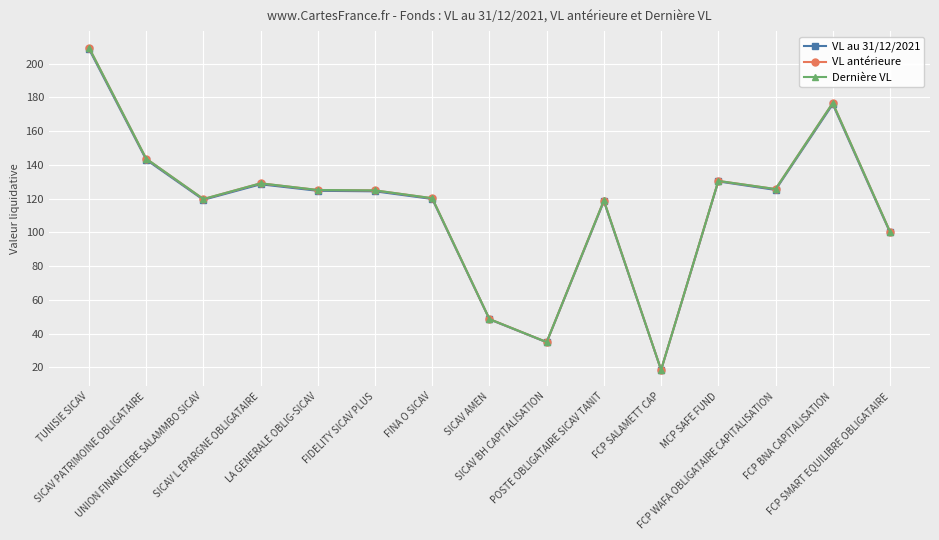

What is the label of the 11th point from the left?

FCP SALAMETT CAP